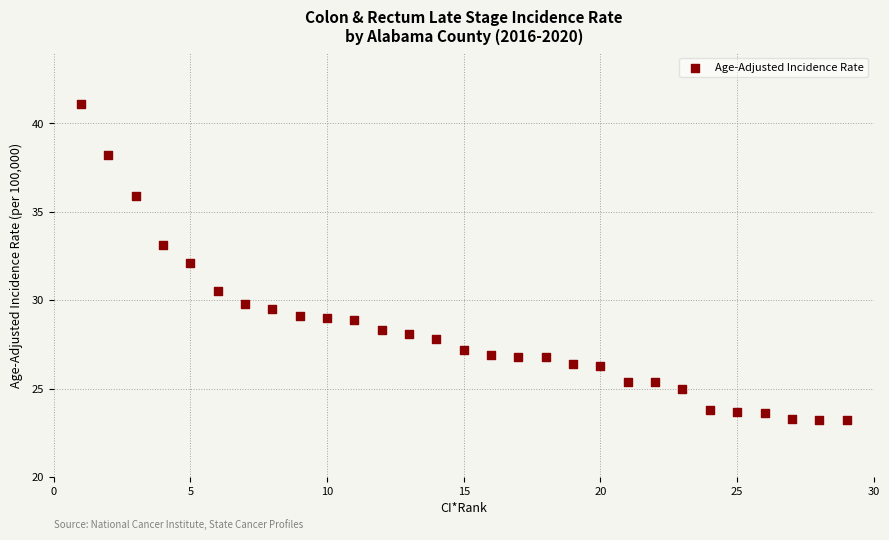

What is the range of Y values (max minus min)?

17.9